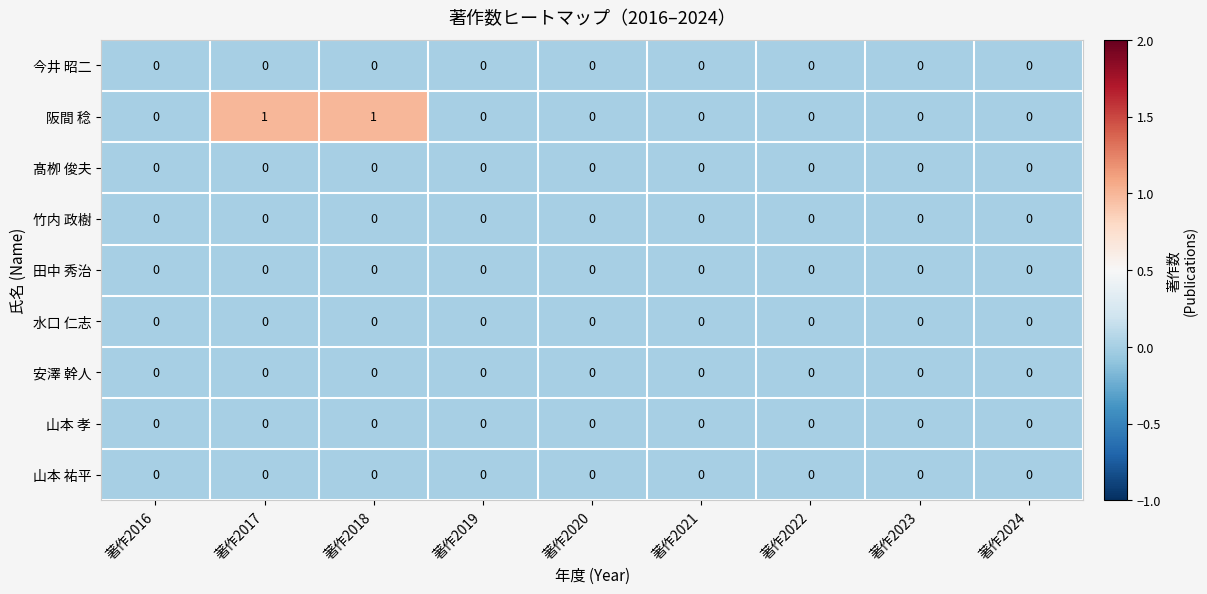

Is the value of 阪間 稔 at 著作2017 greater than the value of 水口 仁志 at 著作2019?

Yes